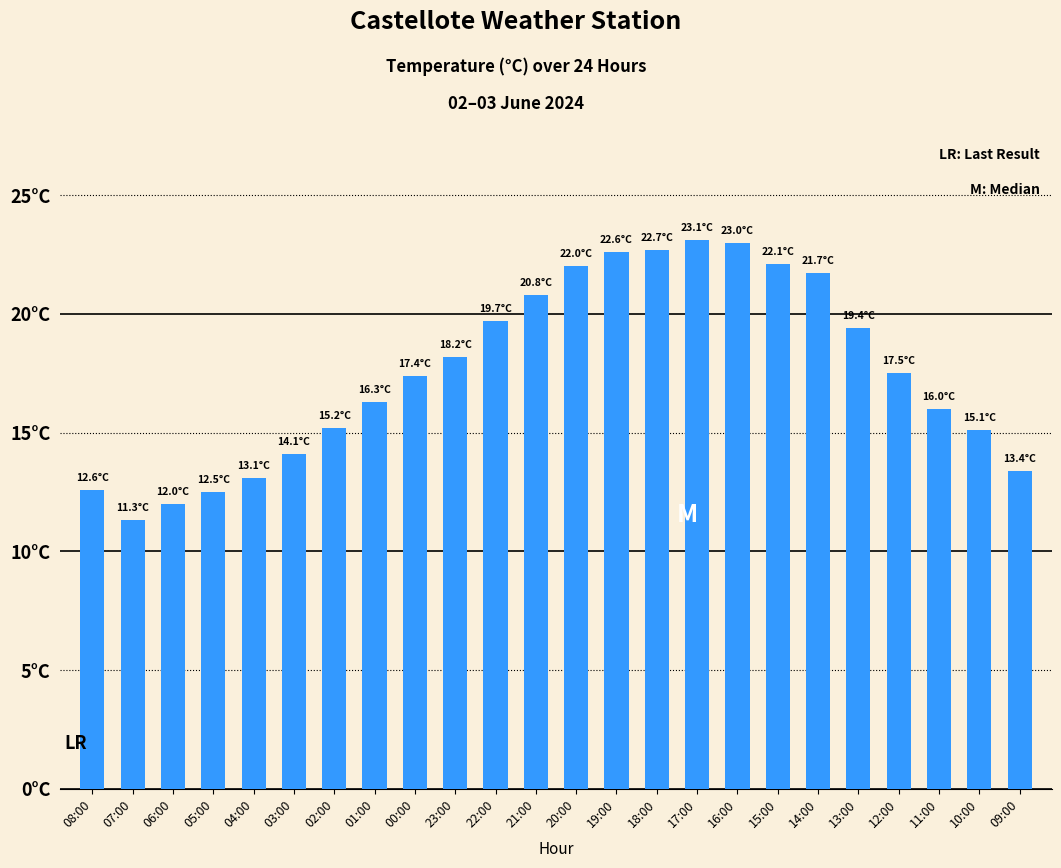

What is the change in value from 00:00 to 21:00?

+3.4